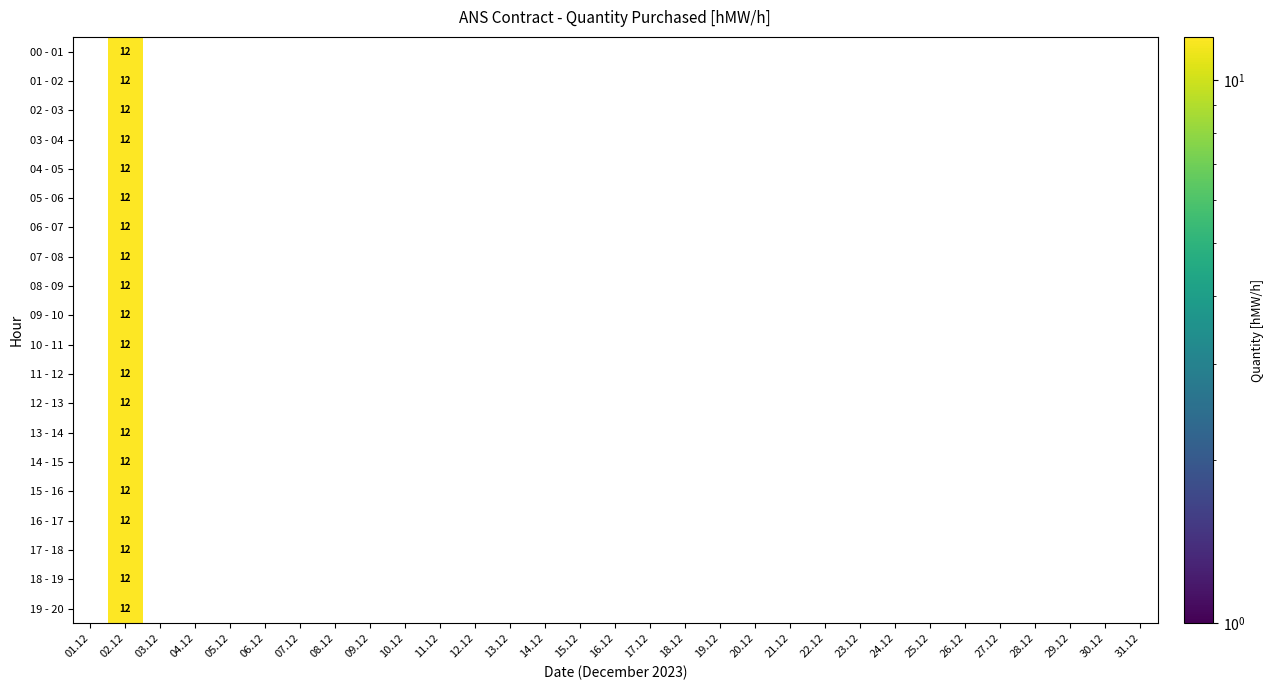

Rank the series by their average value, from lowest to highest.

00 - 01, 01 - 02, 02 - 03, 03 - 04, 04 - 05, 05 - 06, 06 - 07, 07 - 08, 08 - 09, 09 - 10, 10 - 11, 11 - 12, 12 - 13, 13 - 14, 14 - 15, 15 - 16, 16 - 17, 17 - 18, 18 - 19, 19 - 20